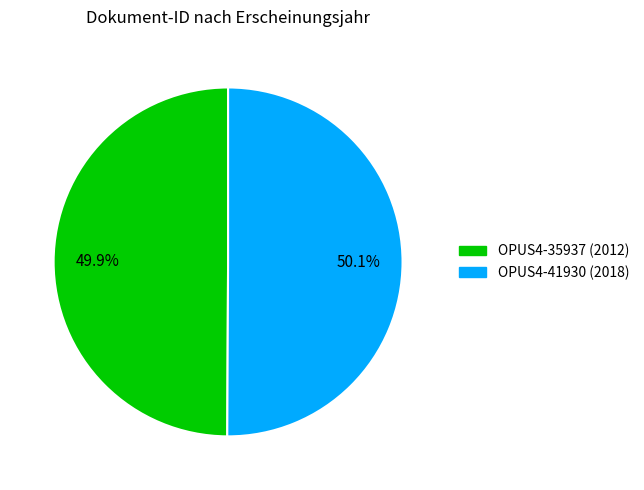

Is there a majority slice in this chart?

Yes